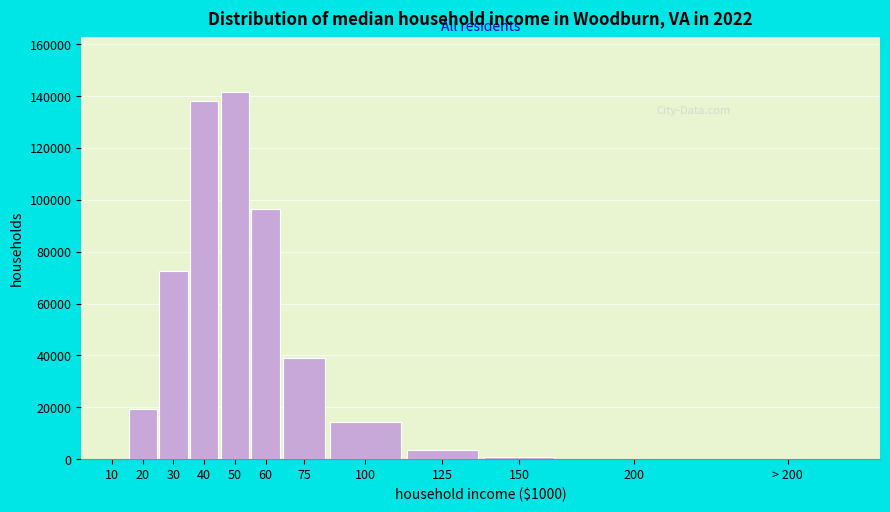

Approximately how many times larger is the value at 75 compared to 20?

2.0